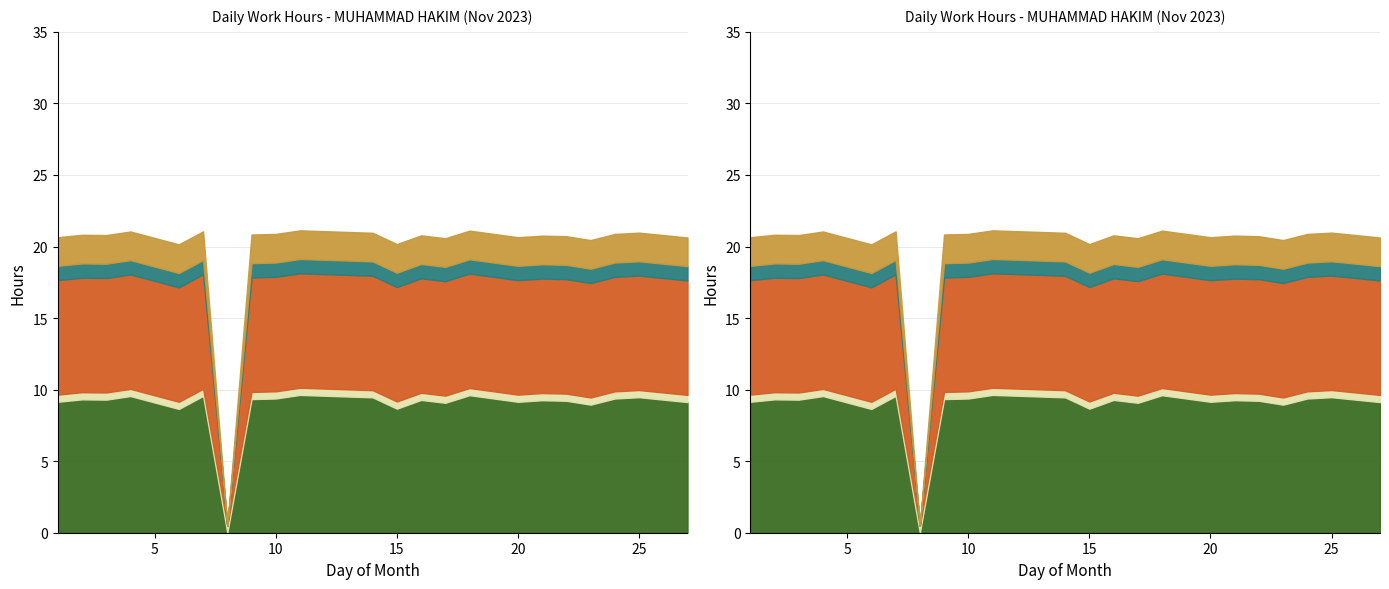

True or false: Low (hours) has a value of 9.2 at 22.

True